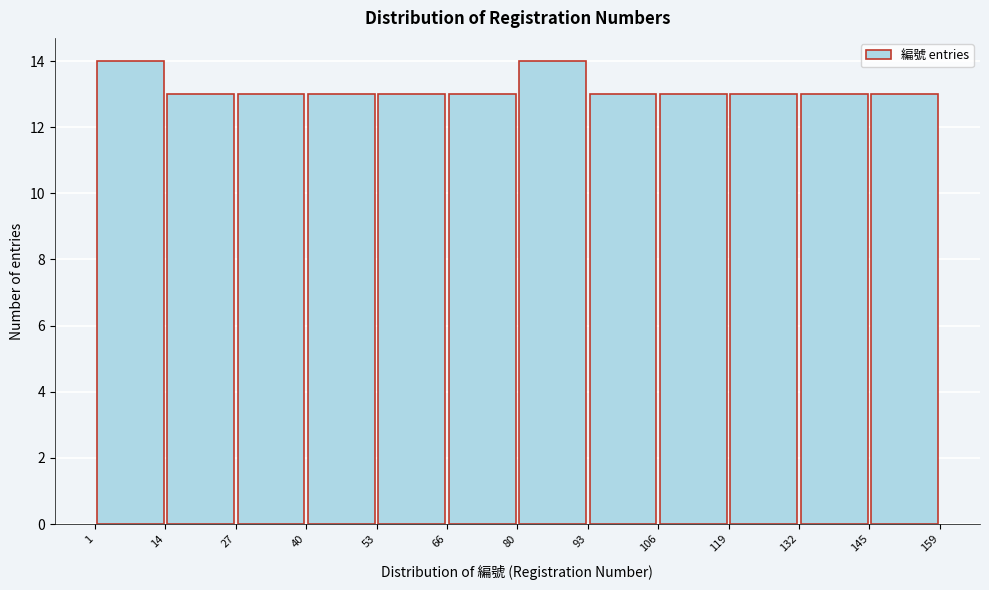

How tall is the bar that spans 80 to 93 on the x-axis? The values are not printed on the chart, so give them approximately, as read against the axis.

14